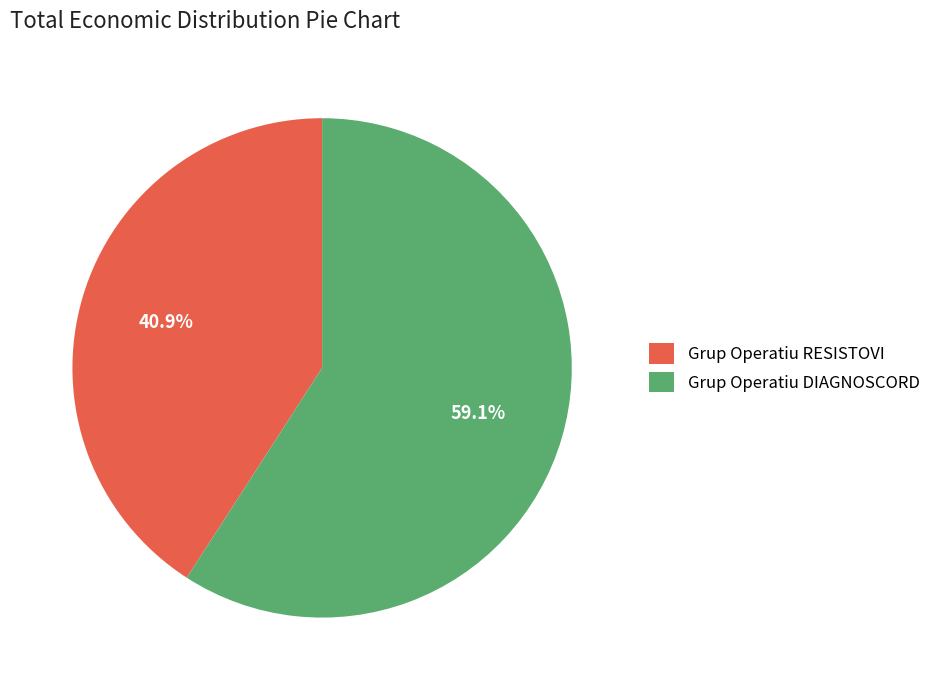

True or false: Grup Operatiu RESISTOVI accounts for 41% of the total.

True